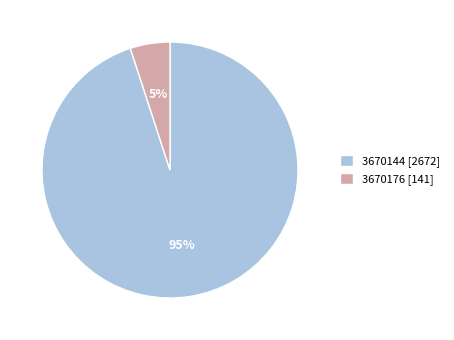

To the nearest percent, what is the average slice percentage?

50%